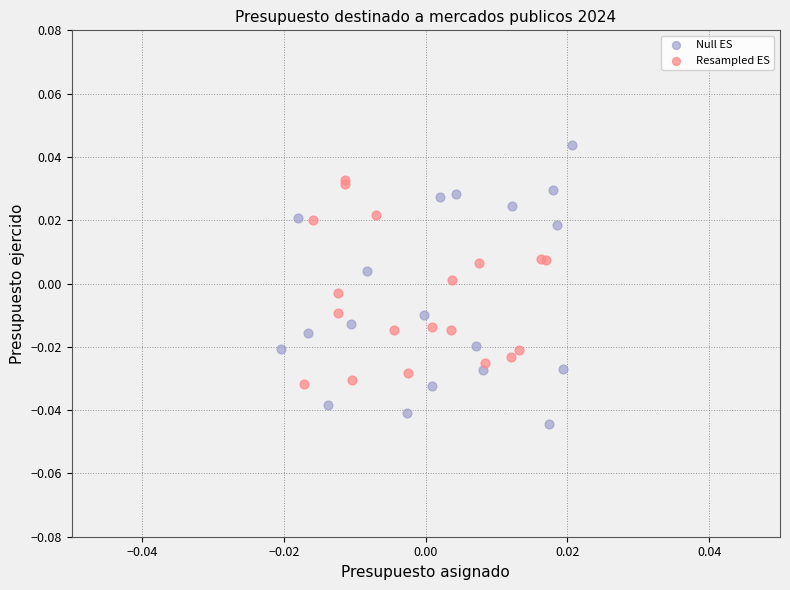

Which series reaches the maximum Y coordinate?

Null ES